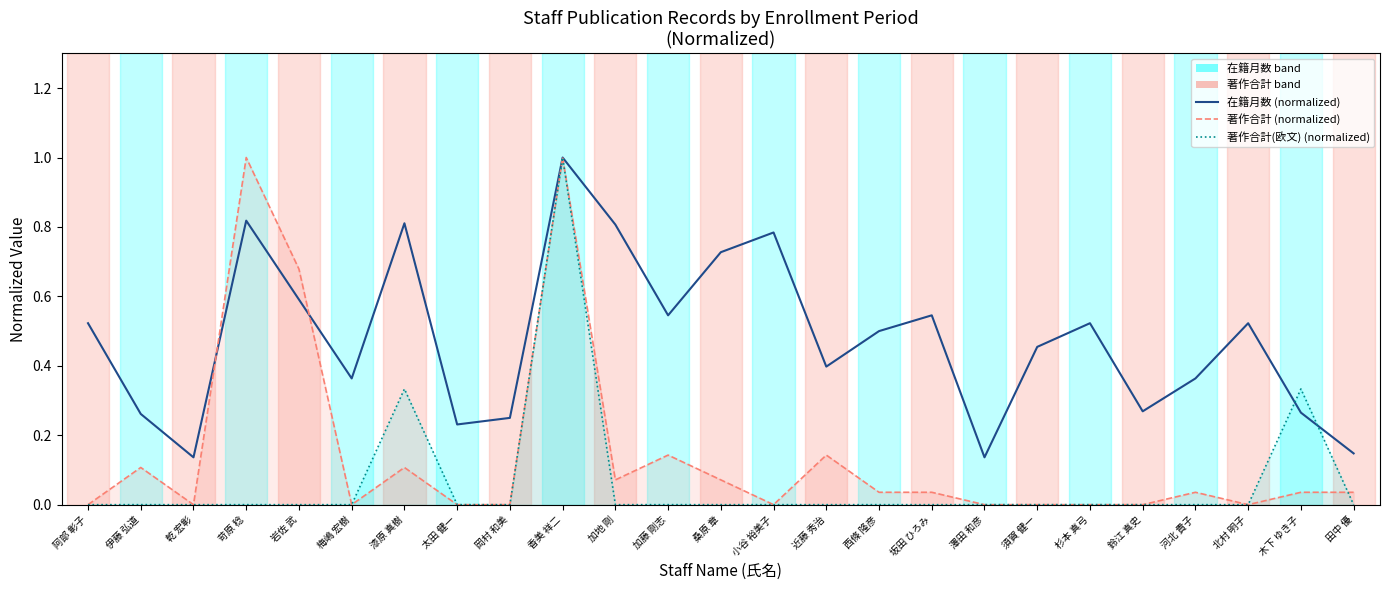

At how many categories does at least one series exceed 0?

25